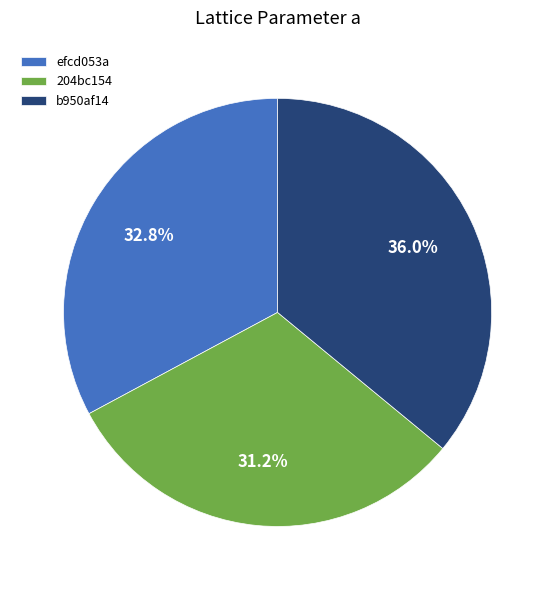

What portion of the pie excludes 204bc154?

68.8%